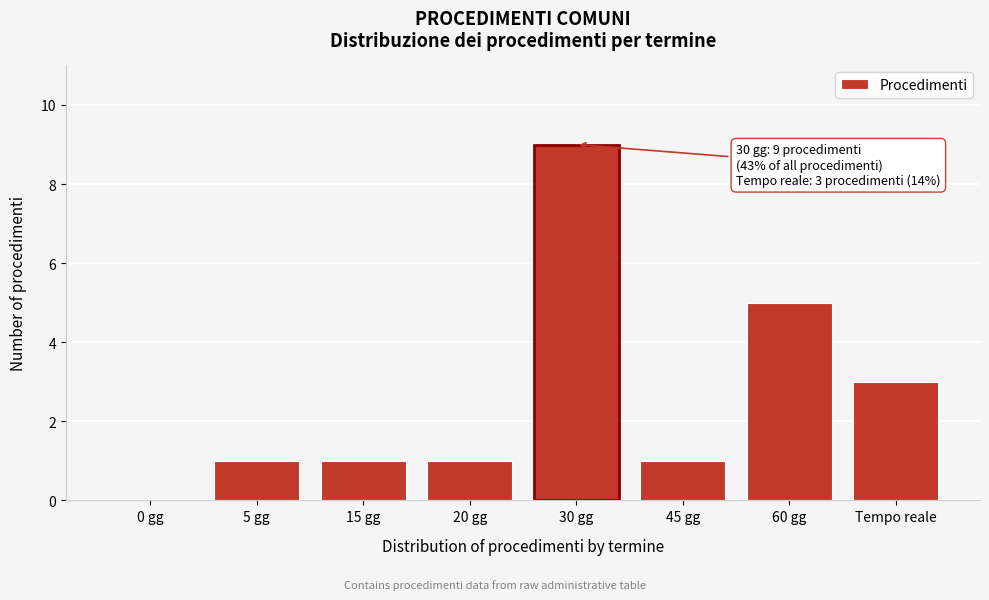

Reading left to right, list all the values displayed in this chart.

0 gg=0	5 gg=1	15 gg=1	20 gg=1	30 gg=9	45 gg=1	60 gg=5	Tempo reale=3